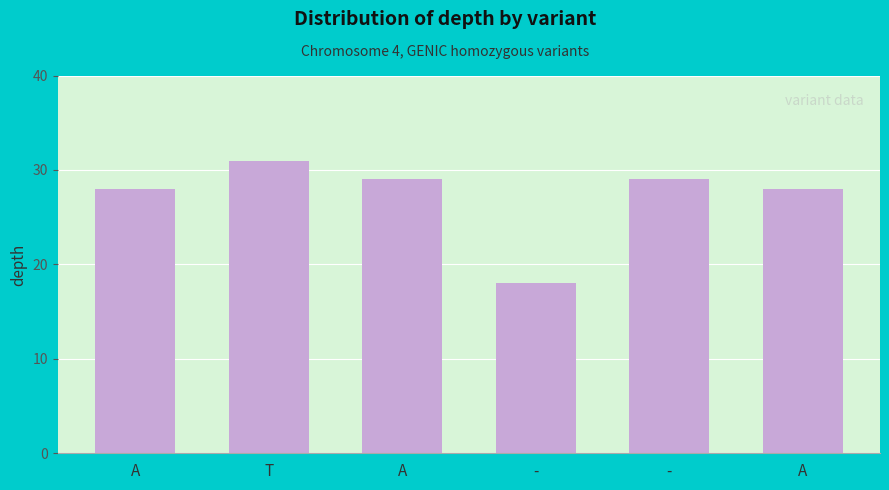

What is the minimum value shown in the chart?

18